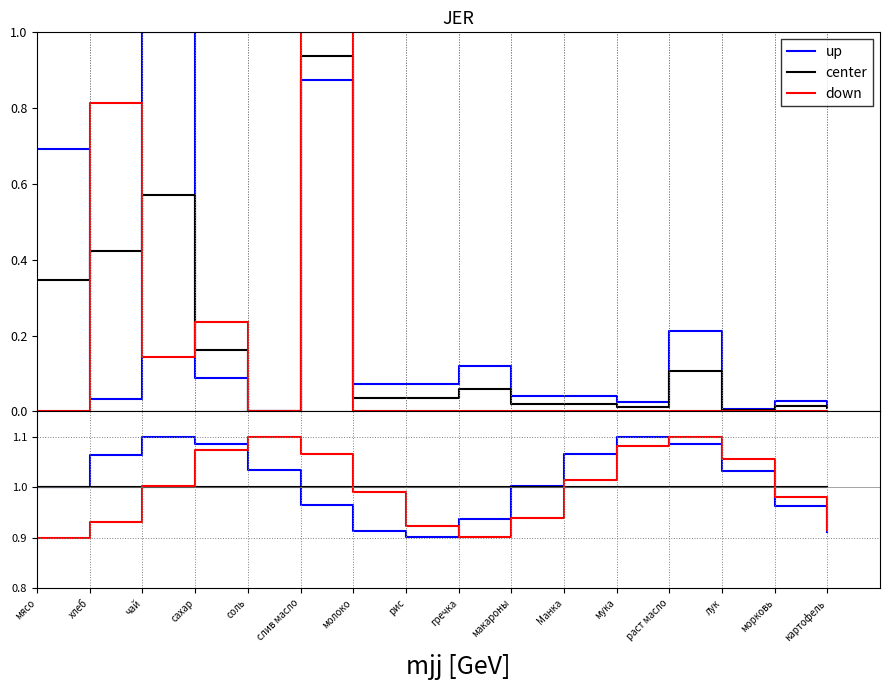

How many data points in up are above 1?

9